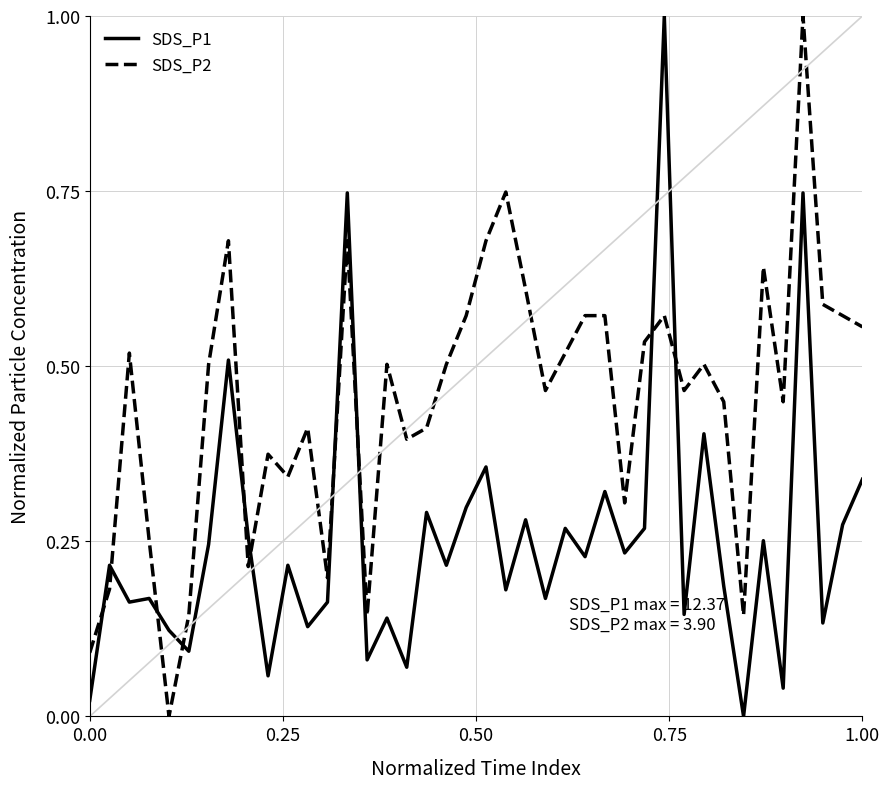

True or false: SDS_P2 and SDS_P1 intersect in this chart.

True